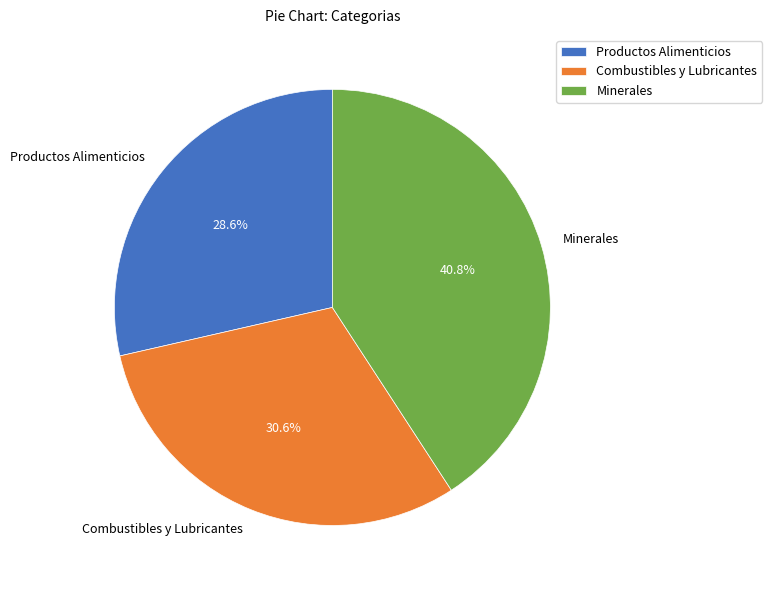

What is the total percentage of Productos Alimenticios and Minerales?

69.4%